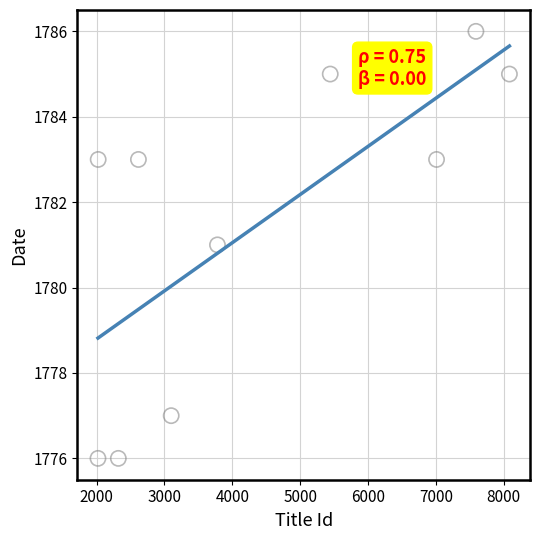

What is the range of Y values (max minus min)?

10